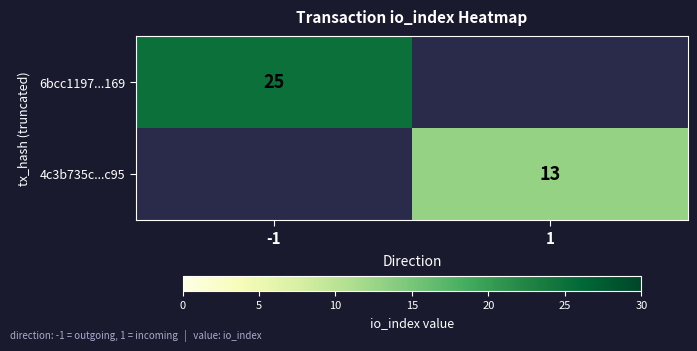

Is it true that 4c3b735c...c95 equals 4 at 1?

False